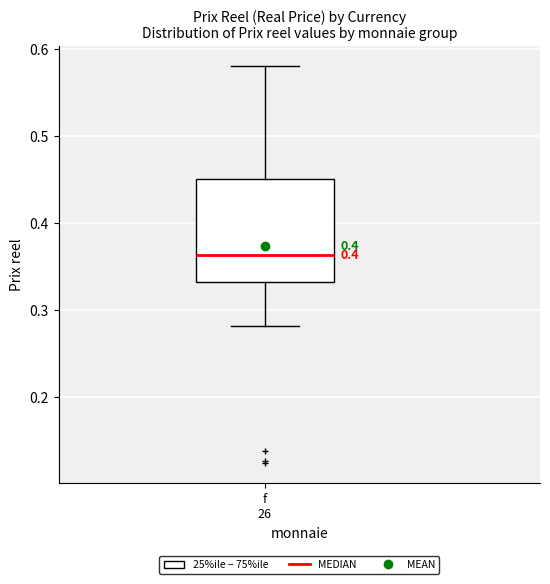

Where does the lower whisker of the box for f 26 end on the y-axis? The values are not printed on the chart, so give them approximately, as read against the axis.

0.28